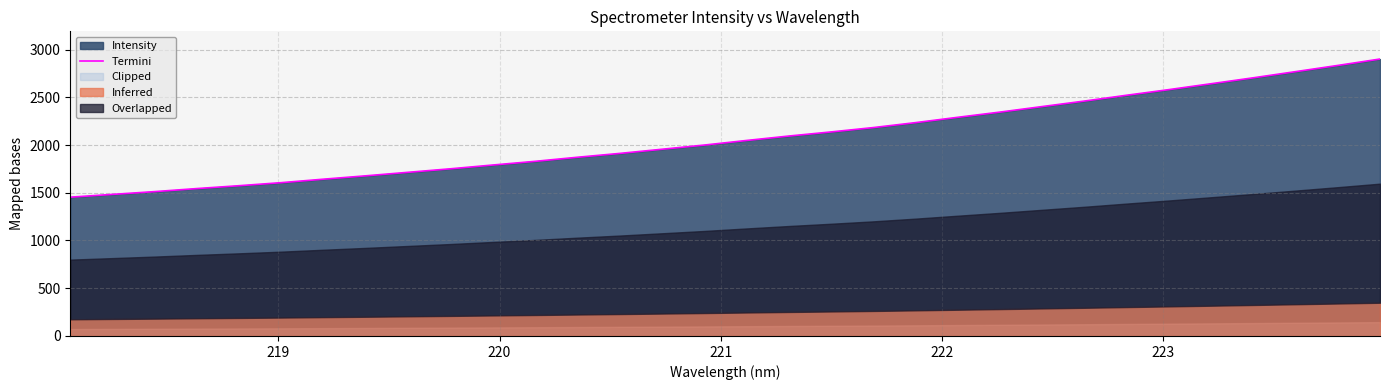

What is the lowest value of the Termini series?

1453.7